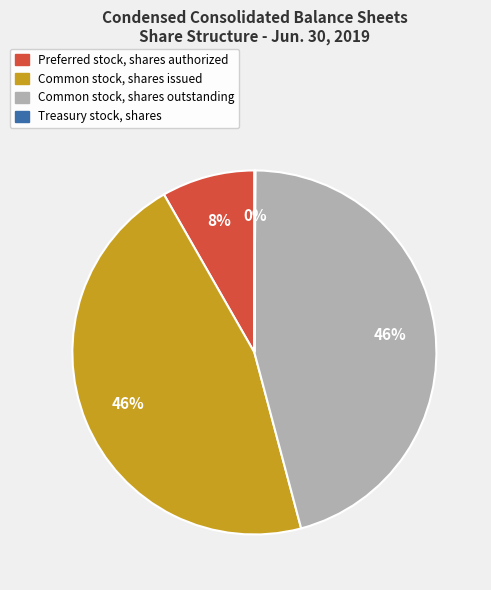

Do Preferred stock, shares authorized and Common stock, shares issued together represent more than half of the pie?

Yes